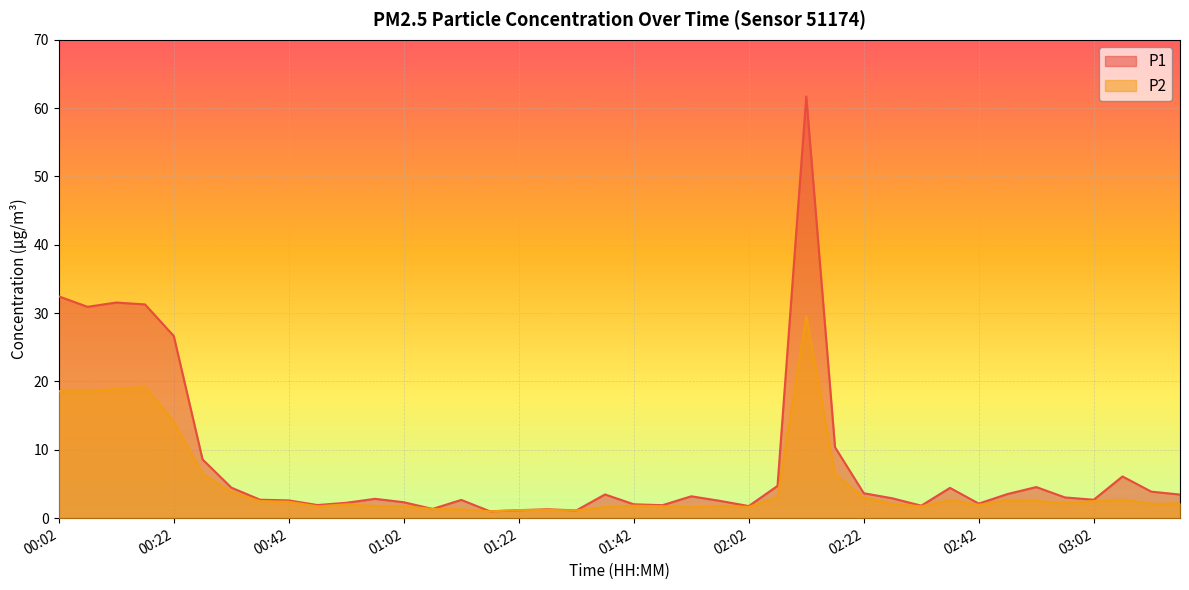

Which has a higher value, 03:17 or 02:17?

02:17